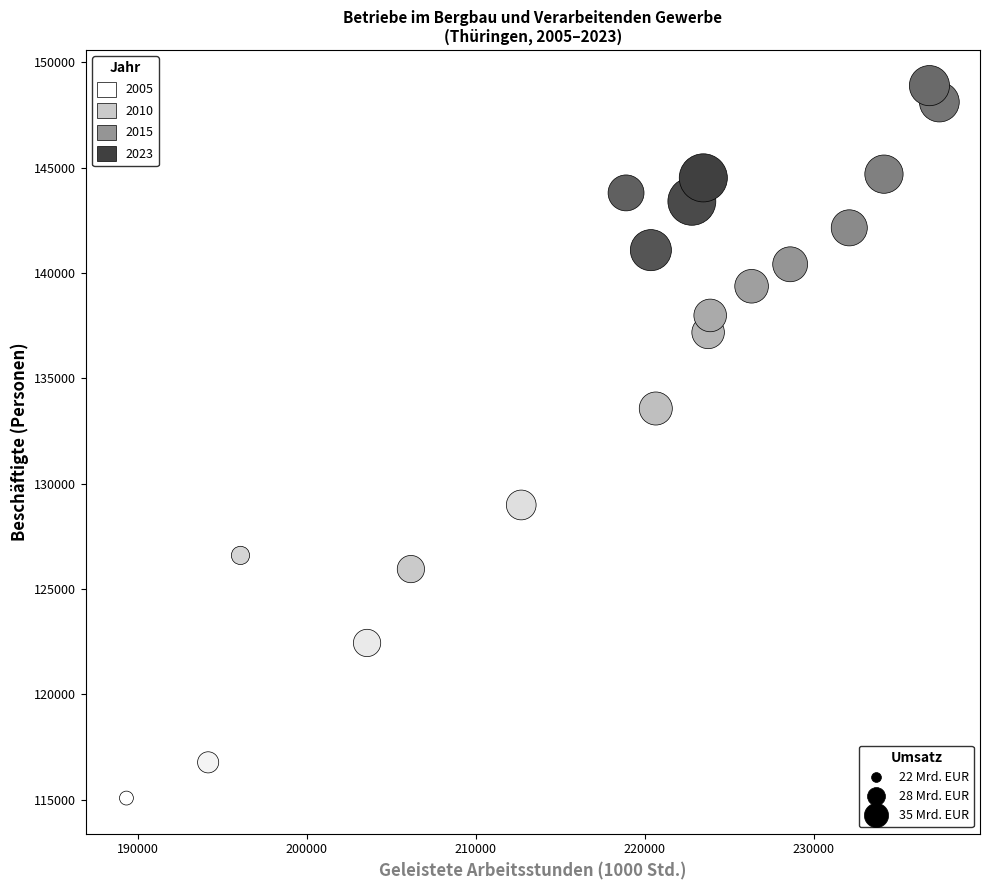

What is the range of X values (max minus min)?

48116.5